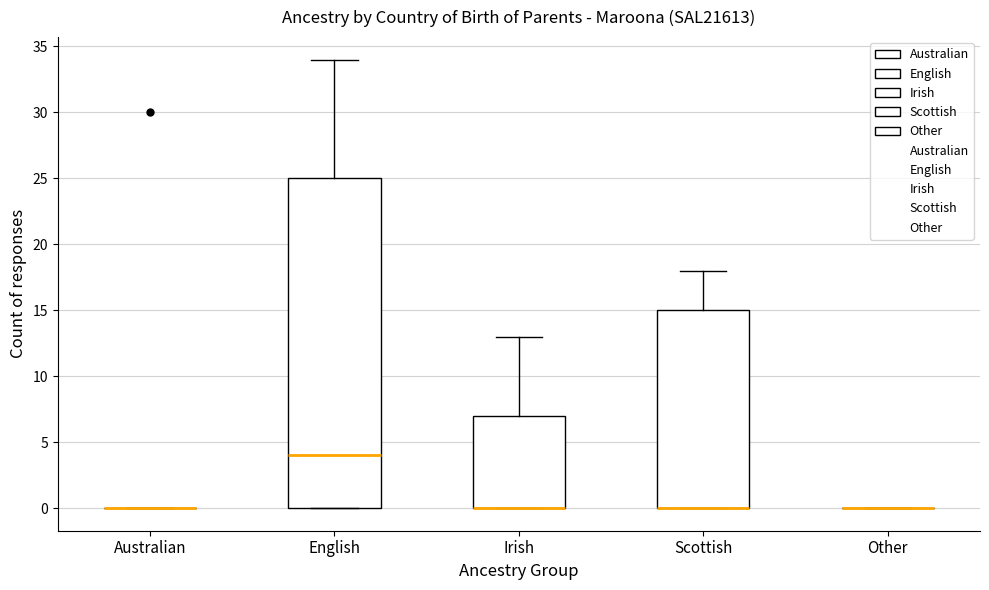

Reading left to right, transcribe this box plot: for each box, give where its median line is, the range the box spans, and where its two whiskers end, as read against the y-axis. The values are not printed on the chart, so give them approximately, as read against the axis.

Australian: box collapsed to a line at 0, whiskers 0 to 0
English: median 4, box 0 to 25, whiskers 0 to 34
Irish: median 0 (drawn on the box's lower edge), box 0 to 7, whiskers 0 to 13
Scottish: median 0 (drawn on the box's lower edge), box 0 to 15, whiskers 0 to 18
Other: box collapsed to a line at 0, whiskers 0 to 0